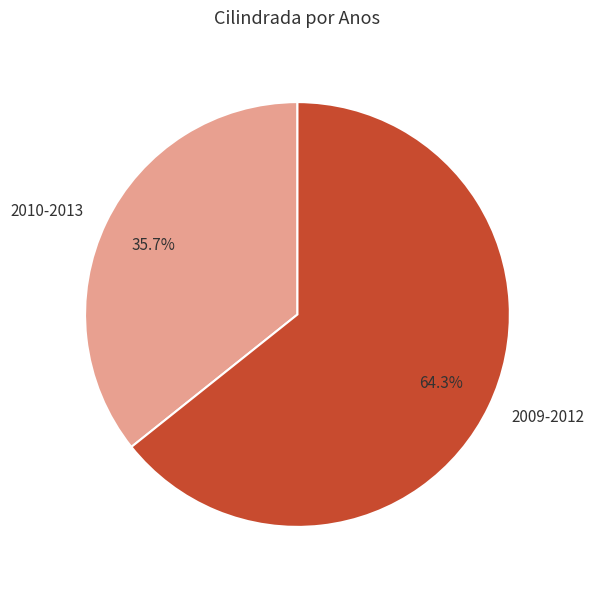

Is it true that 2010-2013 is 36% of the pie?

True